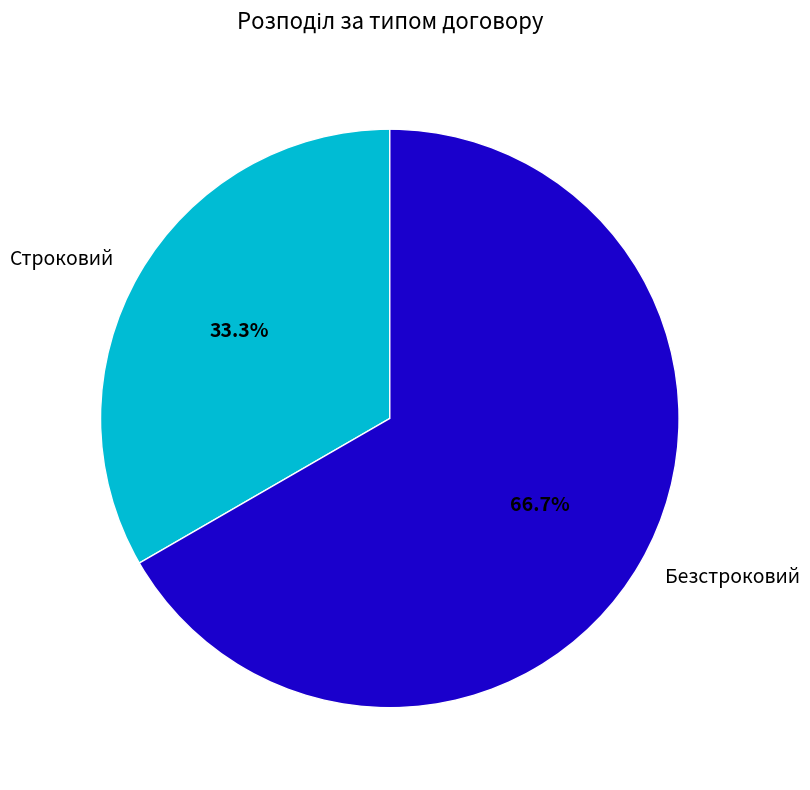

How many segments does this pie chart have?

2